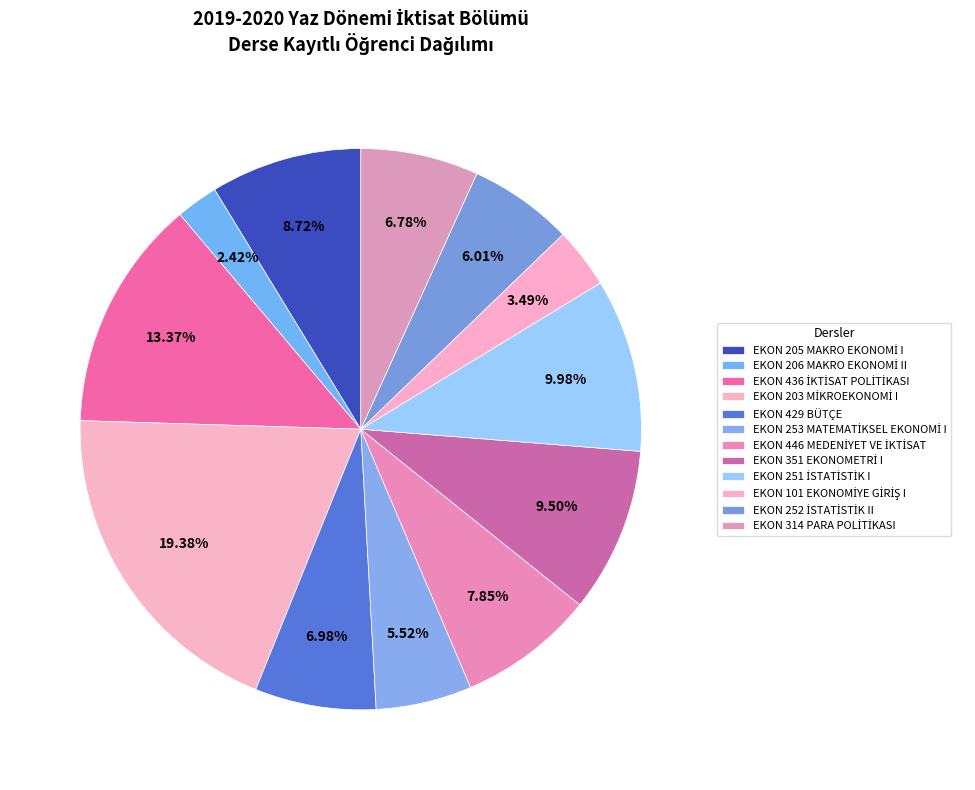

What percentage is the EKON 429 BÜTÇE slice, to the nearest percent?

7%